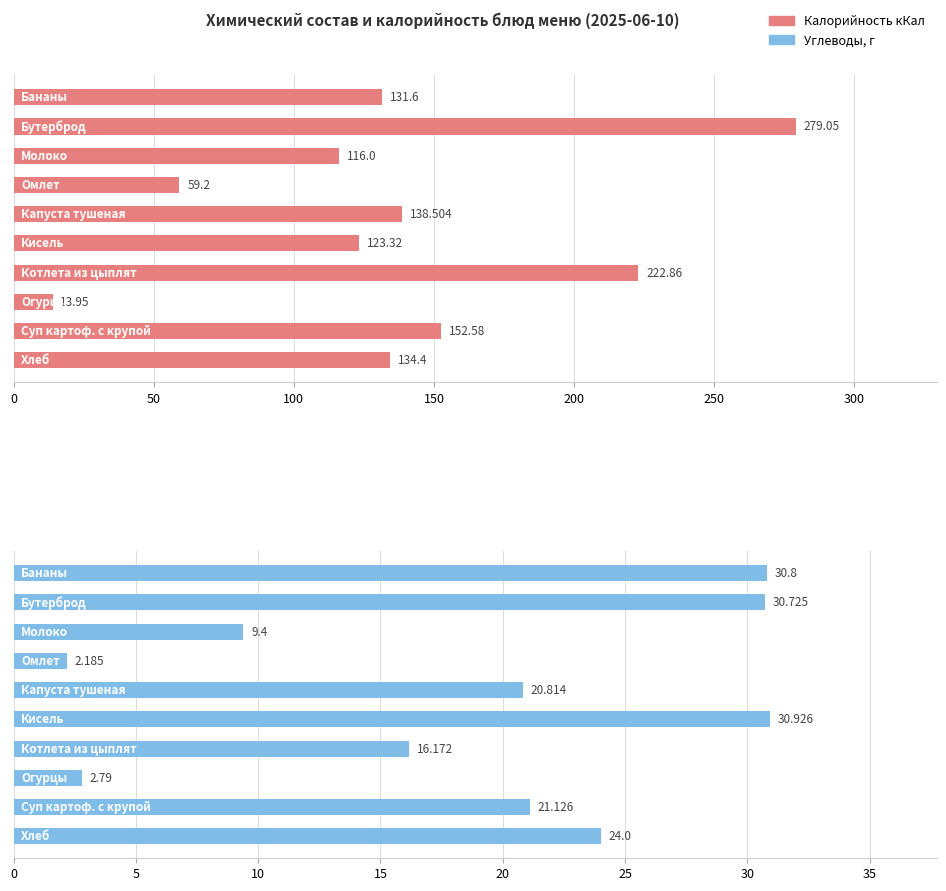

How many groups of bars are there?

10